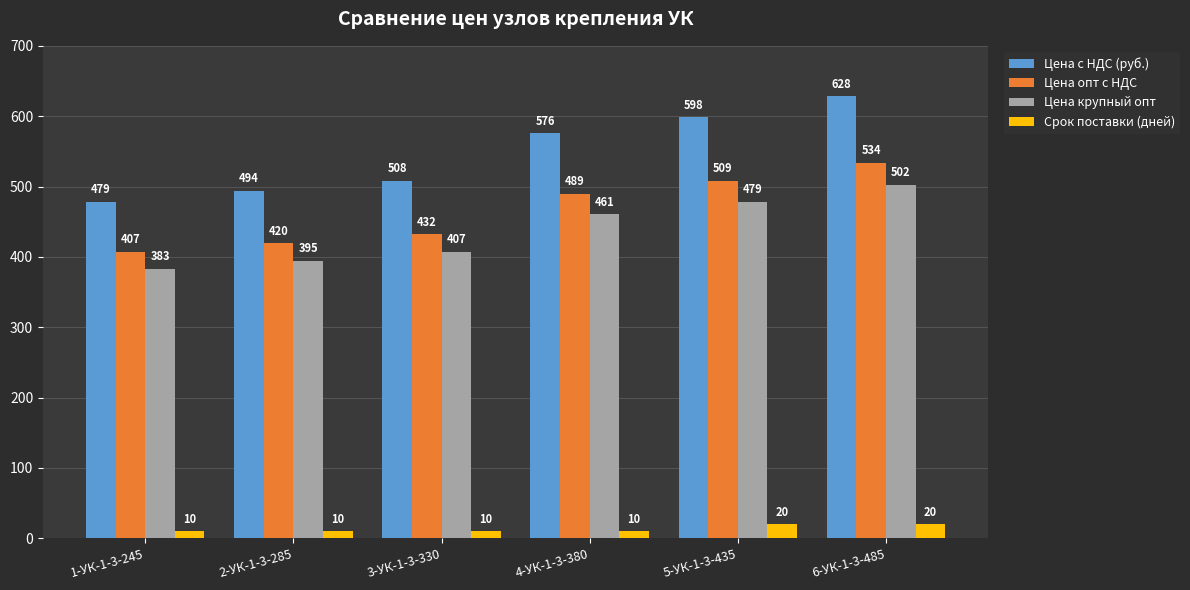

What are all the series names shown in the legend?

Цена с НДС (руб.), Цена опт с НДС, Цена крупный опт, Срок поставки (дней)